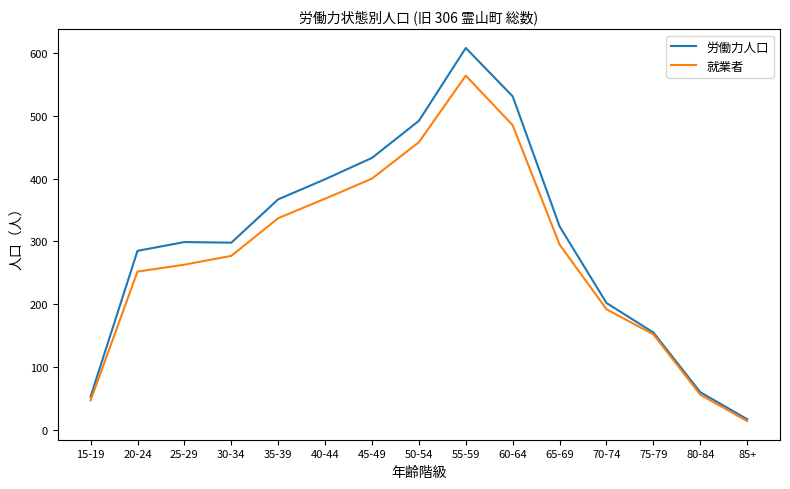

Which series has the largest range (max minus min)?

労働力人口